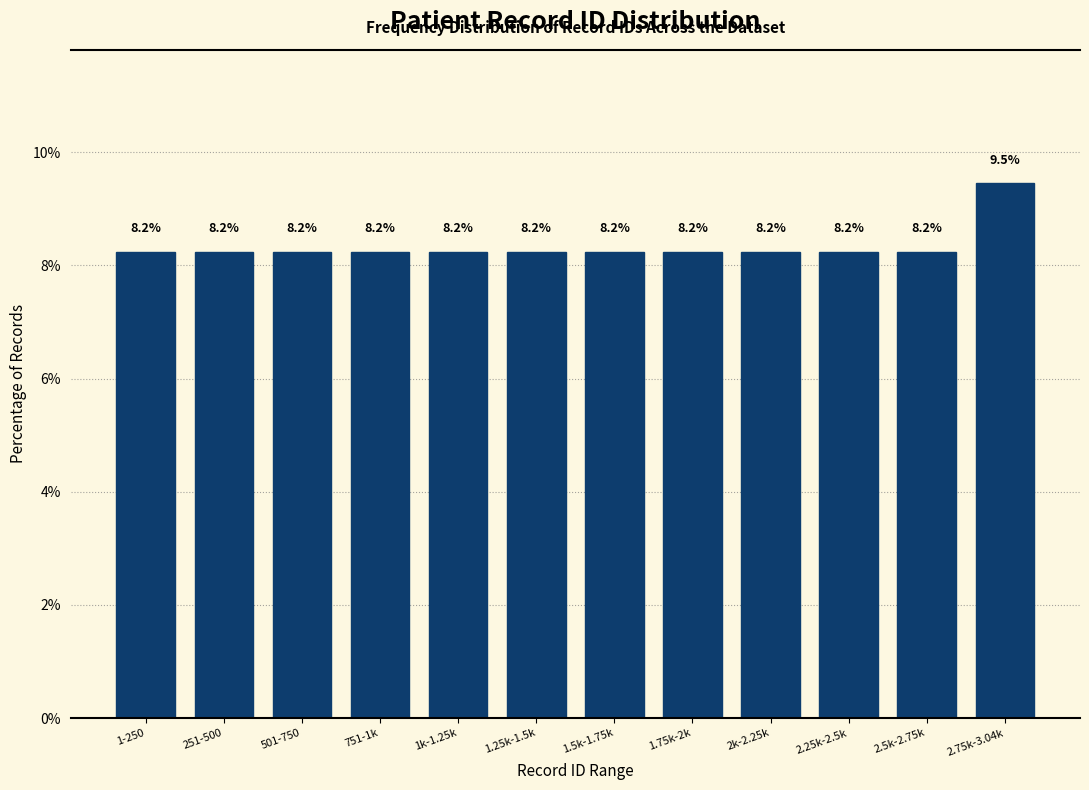

Reading right to left, list all the values displayed in this chart.

9.5	8.2	8.2	8.2	8.2	8.2	8.2	8.2	8.2	8.2	8.2	8.2